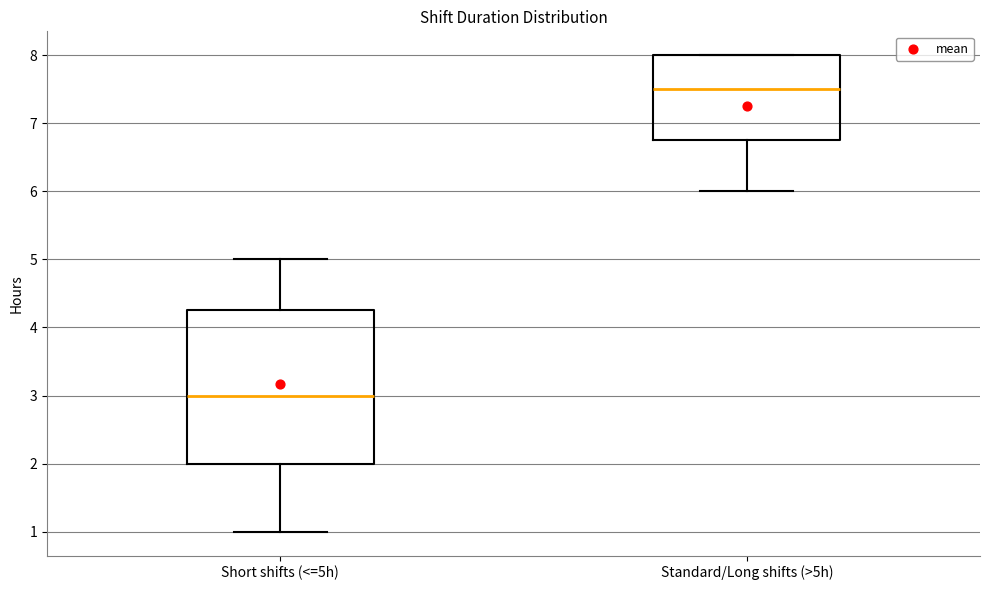

Reading left to right, read every box against the y-axis: the position of its median line, the range the box covers, and the ends of its whiskers. The values are not printed on the chart, so give them approximately, as read against the axis.

Short shifts (<=5h): median 3.0, box 2.0 to 4.3, whiskers 1.0 to 5.0
Standard/Long shifts (>5h): median 7.5, box 6.8 to 8.0, whiskers 6.0 to 8.0